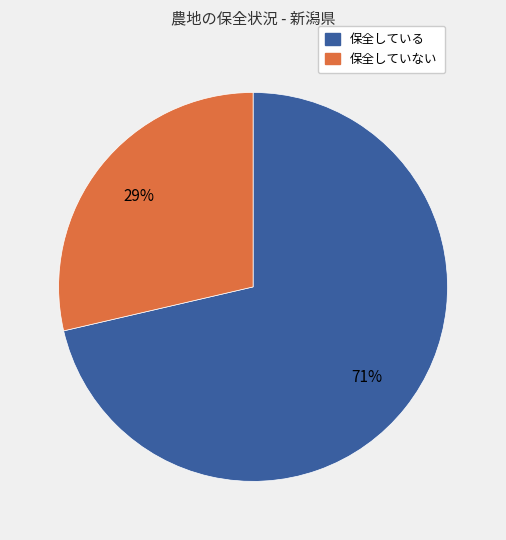

Rank the categories by value from lowest to highest.

保全していない, 保全している